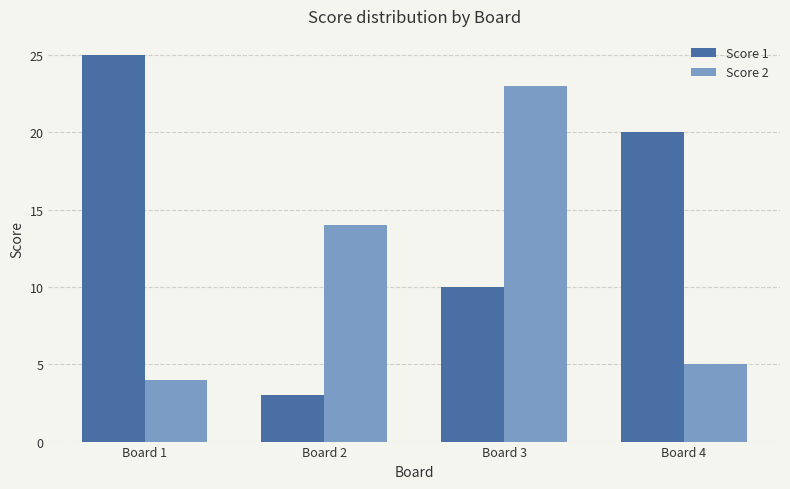

Which series changed the most between Board 2 and Board 3?

Score 2